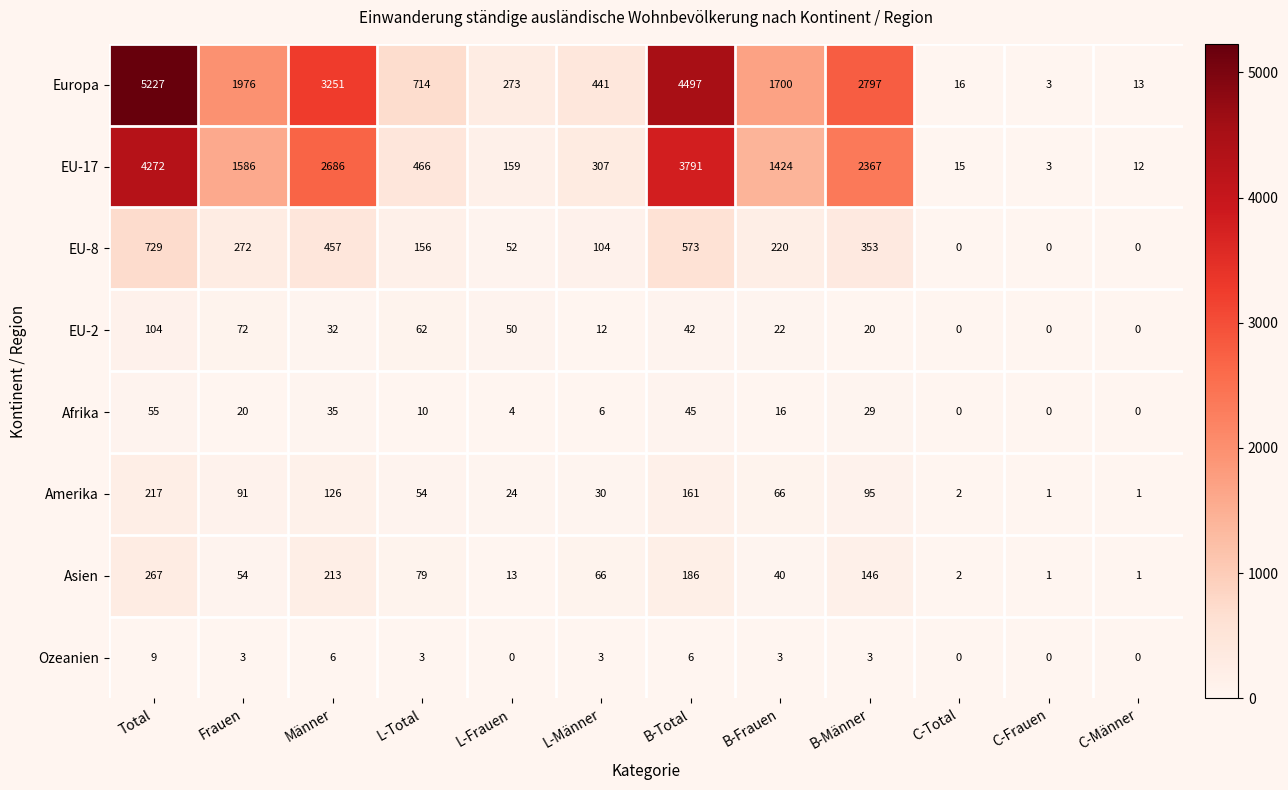

At which category is the sum across all series the highest?

Total